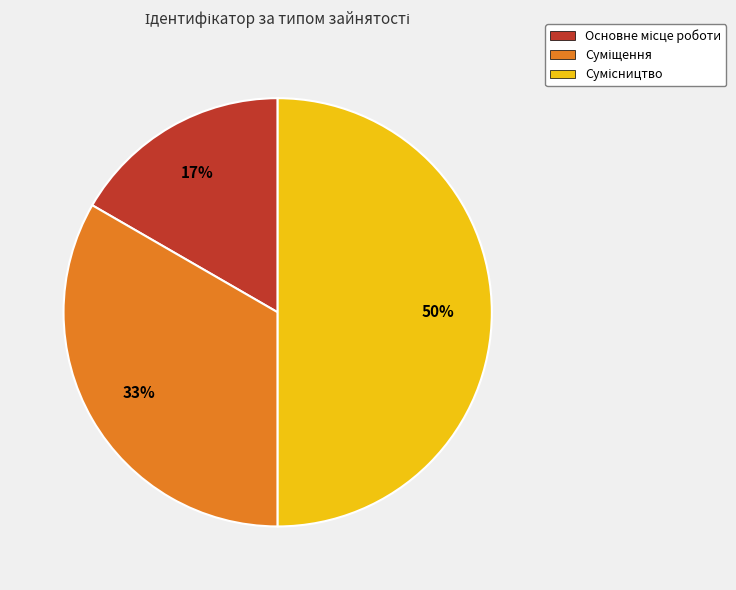

To the nearest percent, what is the difference between the largest and smallest slice percentages?

33%